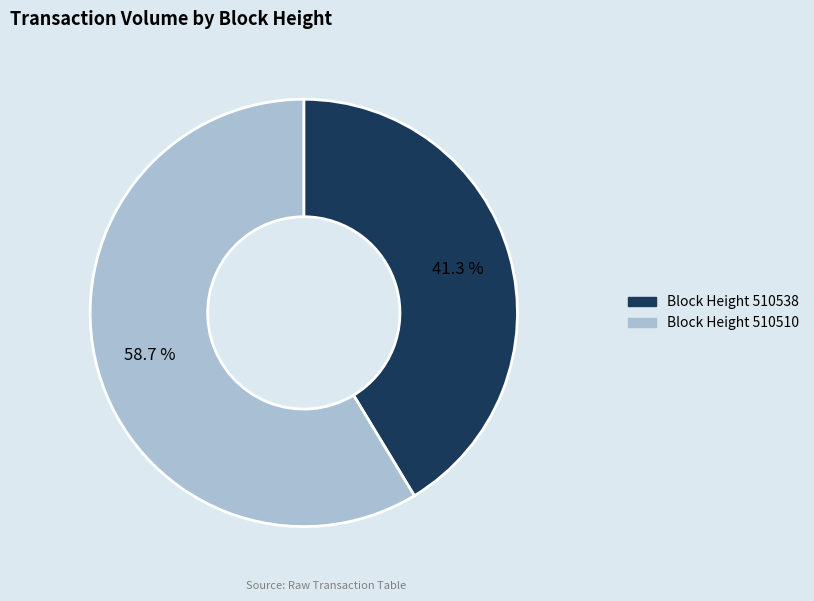

Is there a majority slice in this chart?

Yes